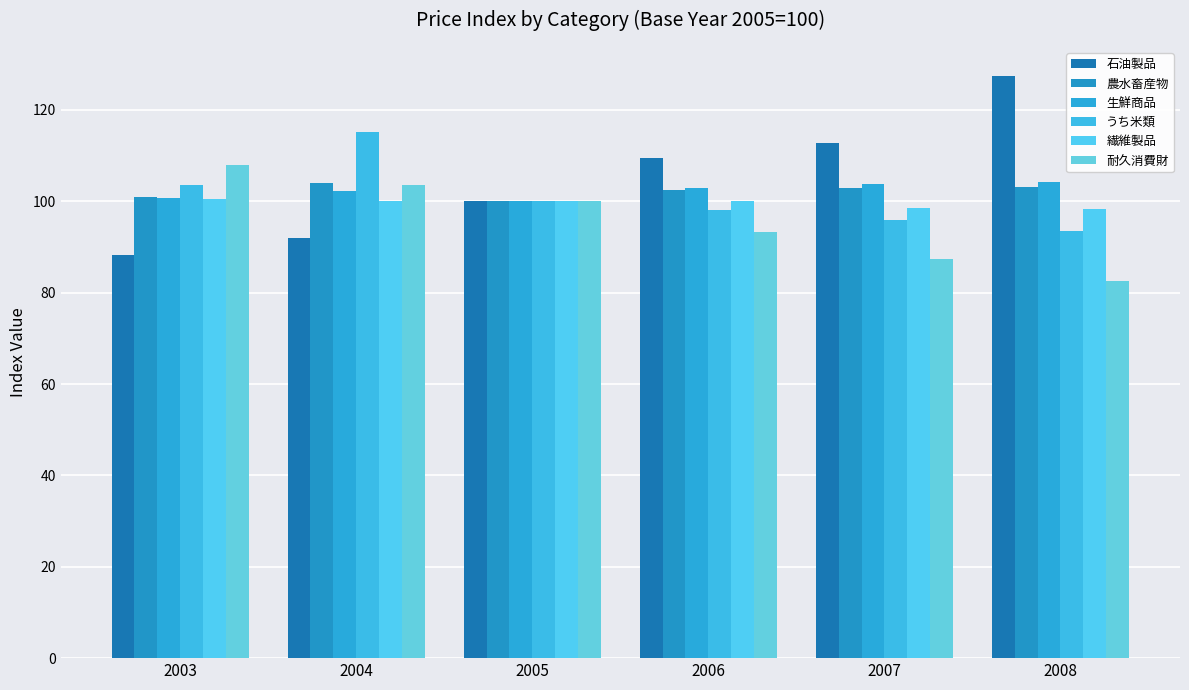

Reading left to right, list all the values displayed in this chart.

石油製品: 88.2	92.0	100.0	109.4	112.8	127.4
農水畜産物: 101.0	104.0	100.0	102.4	102.9	103.1
生鮮商品: 100.7	102.3	100.0	102.9	103.8	104.3
うち米類: 103.5	115.1	100.0	98.1	95.9	93.6
繊維製品: 100.4	100.0	100.0	100.1	98.6	98.2
耐久消費財: 107.9	103.5	100.0	93.2	87.4	82.6